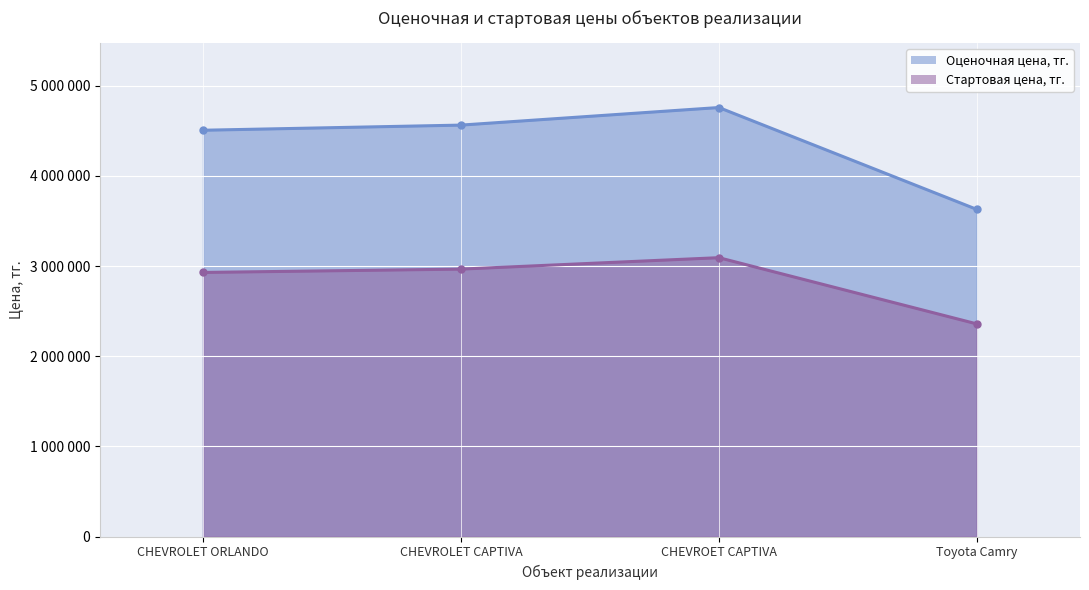

At which category is the sum across all series the highest?

CHEVROET CAPTIVA